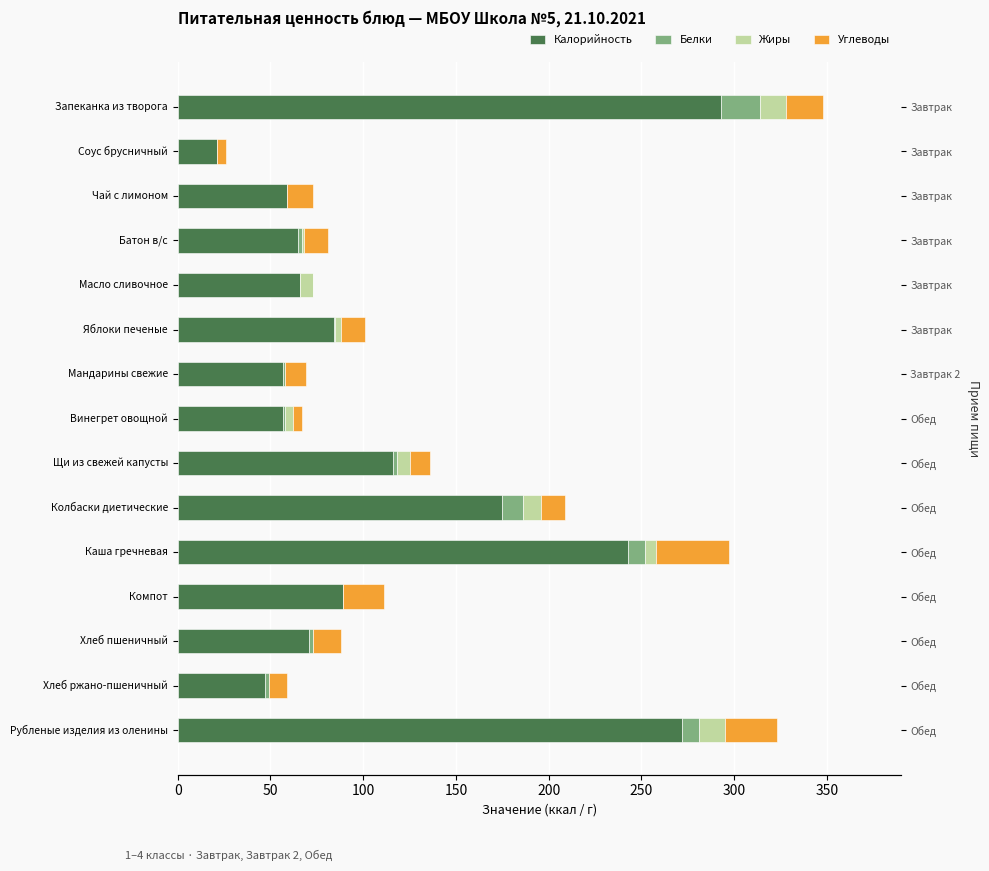

Reading left to right, list all the values displayed in this chart.

Калорийность: 293	21	59	65	66	84	57	57	116	175	243	89	71	47	272
Белки: 21	0	0	2	0	1	1	1	2	11	9	0	2	2	9
Жиры: 14	0	0	1	7	3	0	4	7	10	6	0	0	0	14
Углеводы: 20	5	14	13	0	13	11	5	11	13	39	22	15	10	28